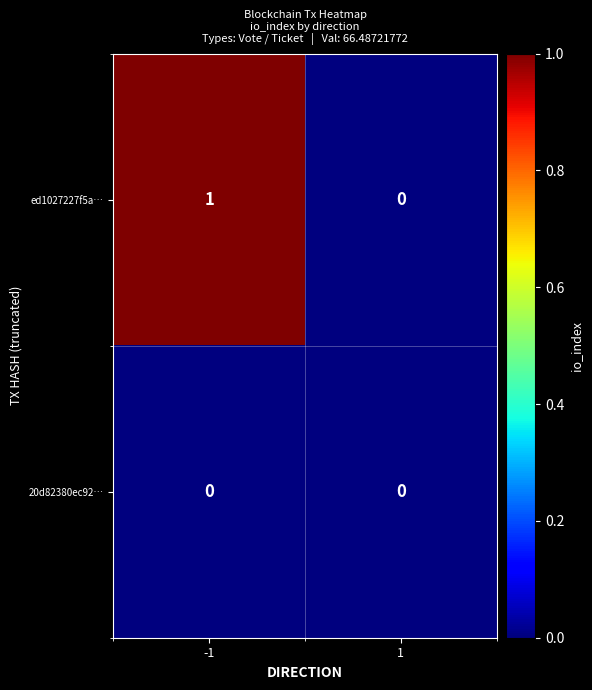

Which series changed the most between -1 and 1?

ed1027227f5a…